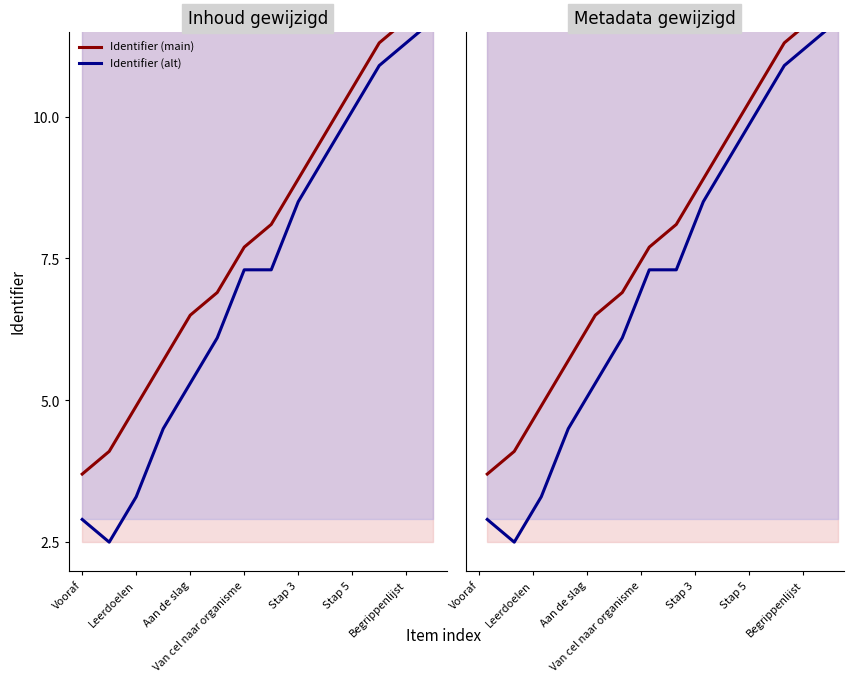

True or false: Identifier (main) and Identifier (alt) cross at least once.

False